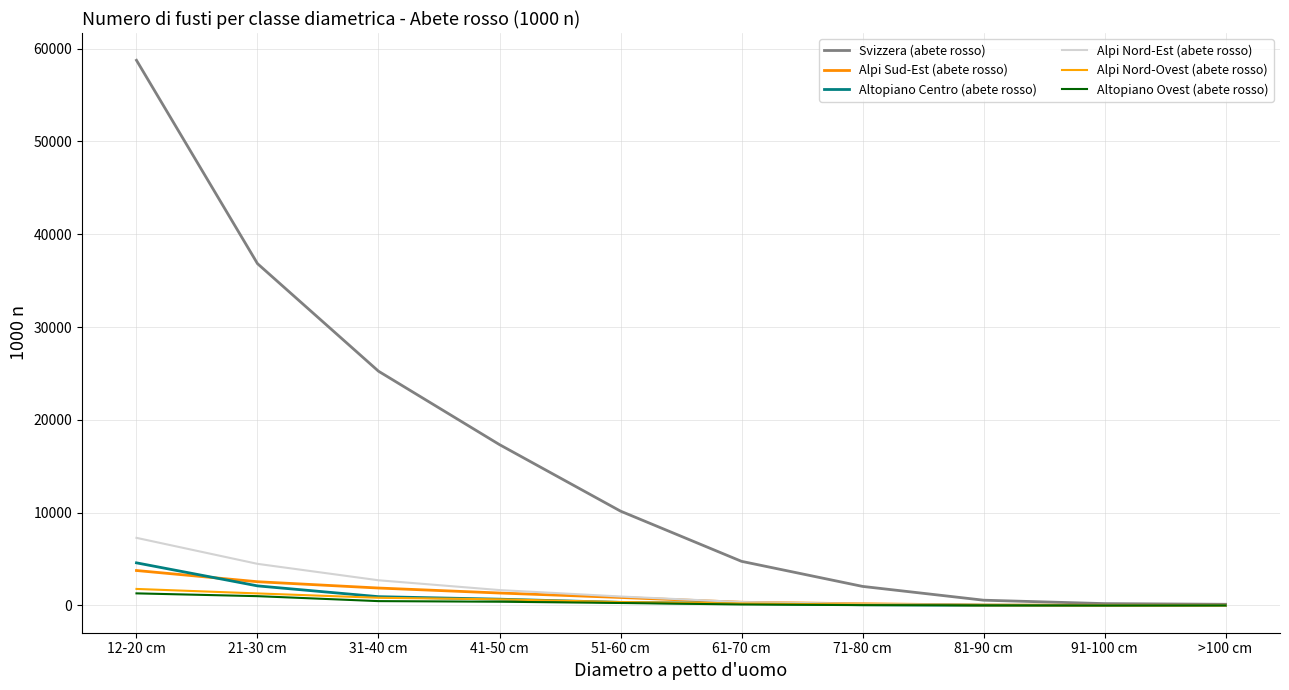

At which label does Altopiano Centro (abete rosso) reach its minimum?

91-100 cm